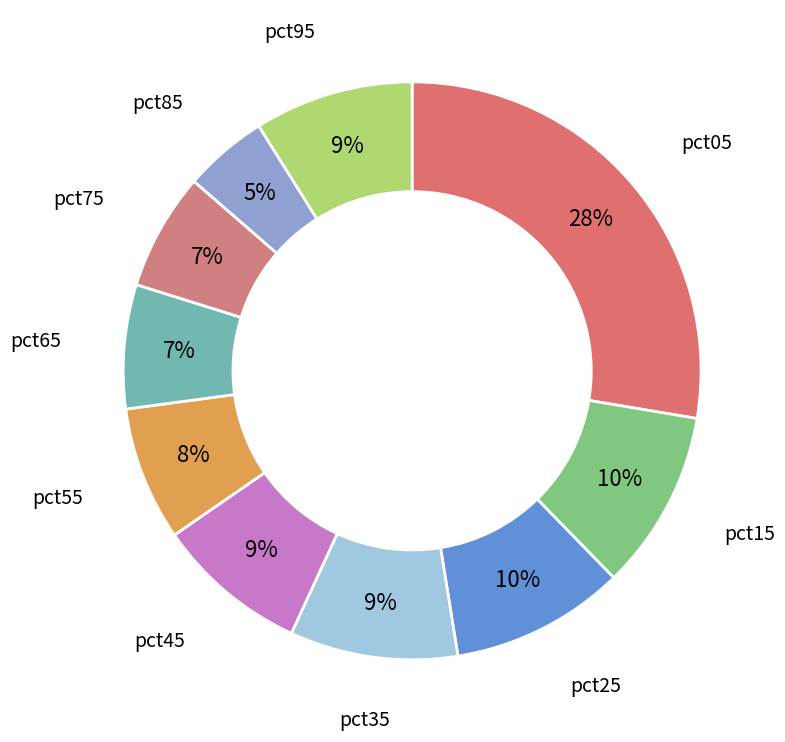

To the nearest percent, what is the average slice percentage?

10%